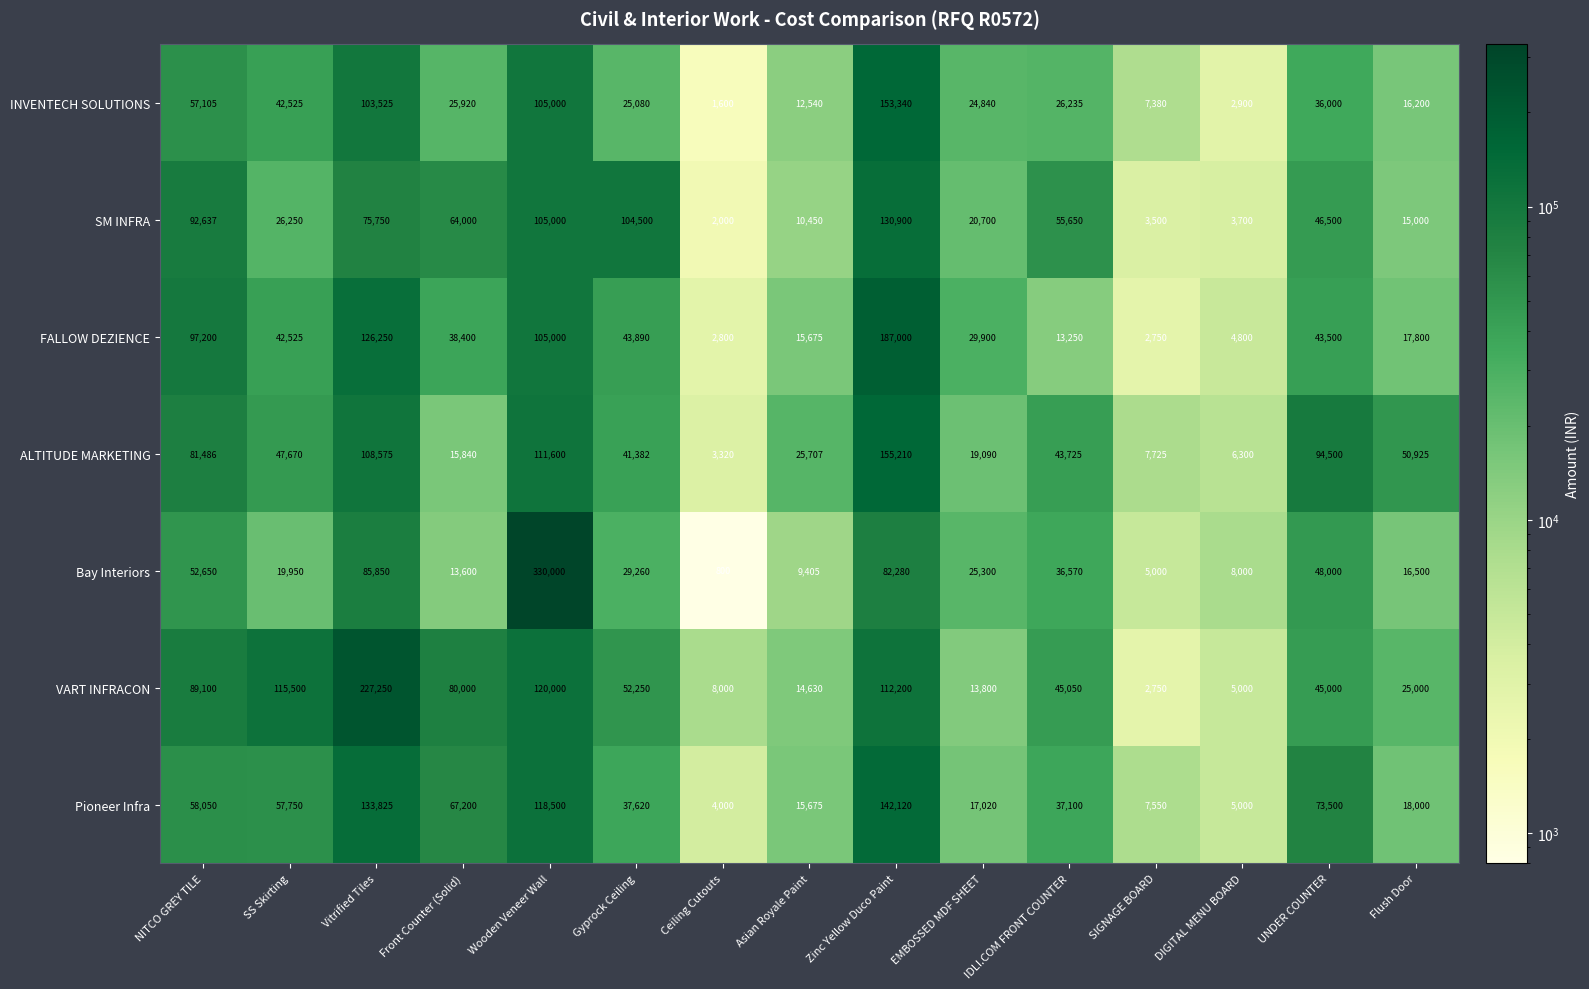

What is the difference between the highest and lowest values at Ceiling Cutouts?

7200